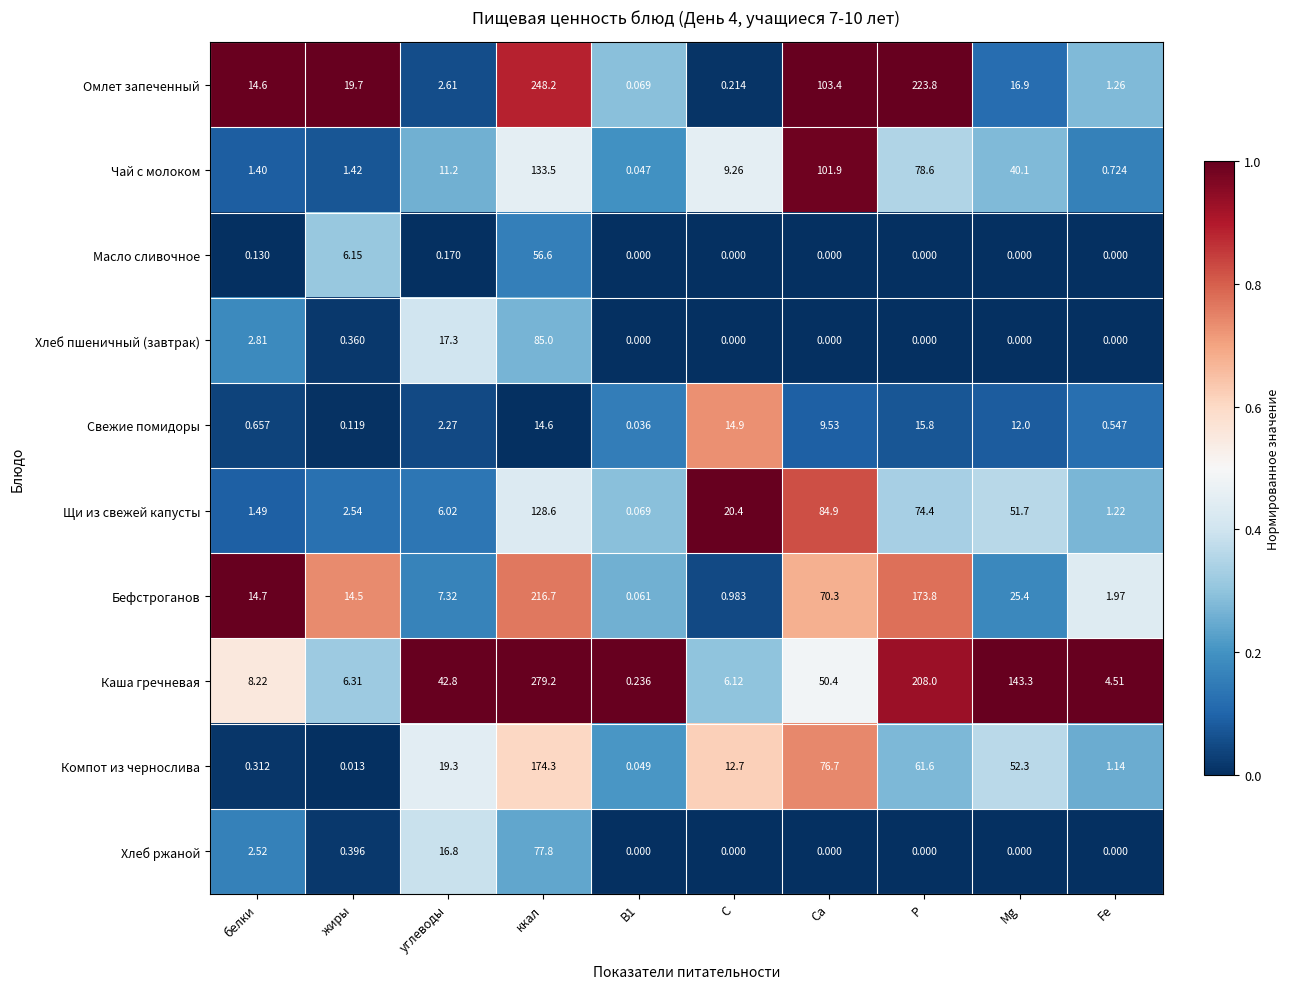

What is the maximum value shown in the chart?

279.2